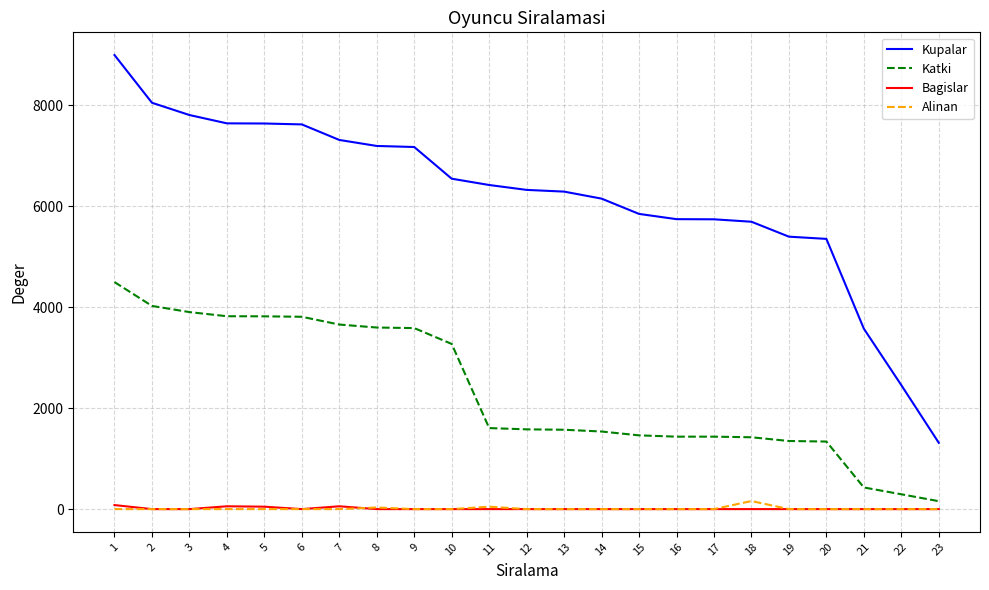

Which series changed the most between 1 and 19?

Kupalar